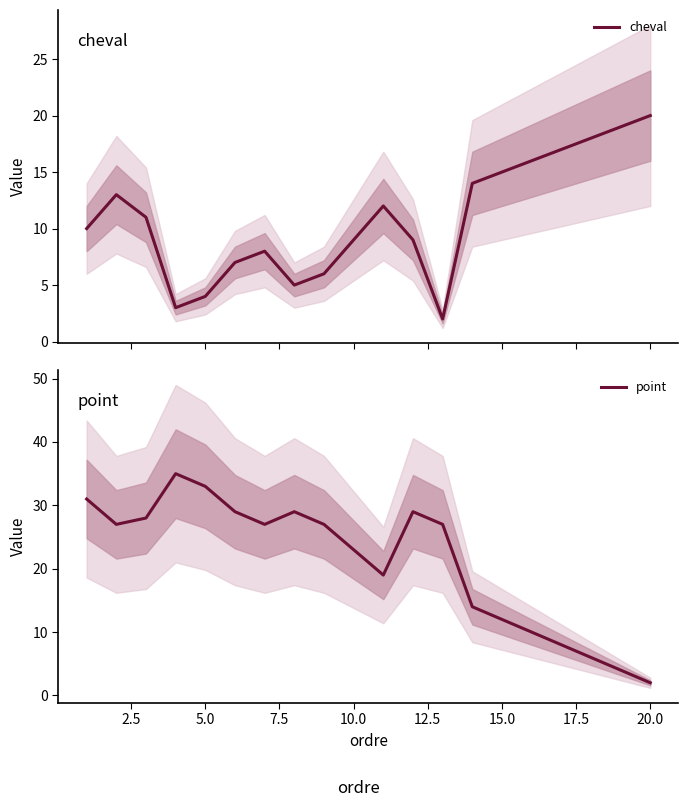

What are all the series names shown in the legend?

cheval, point